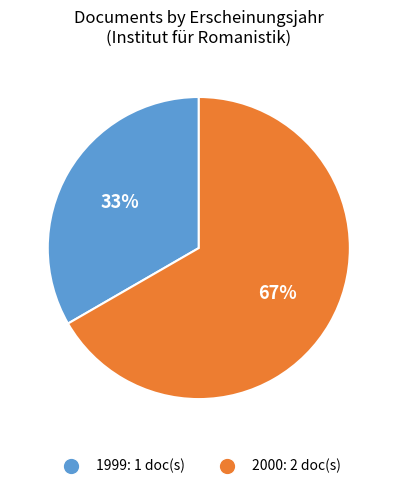

To the nearest percent, what percentage of the pie is 1999: 1 doc(s)?

33%